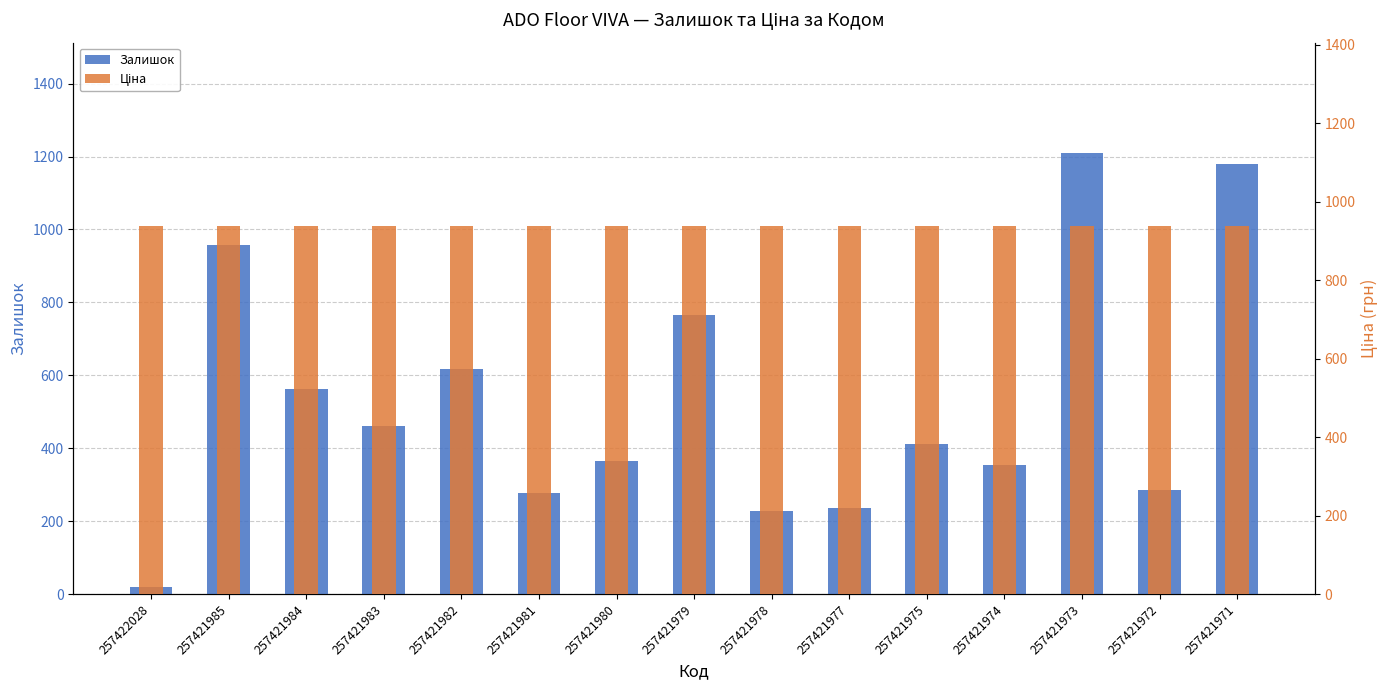

How many data points in Залишок are less than 412?

7